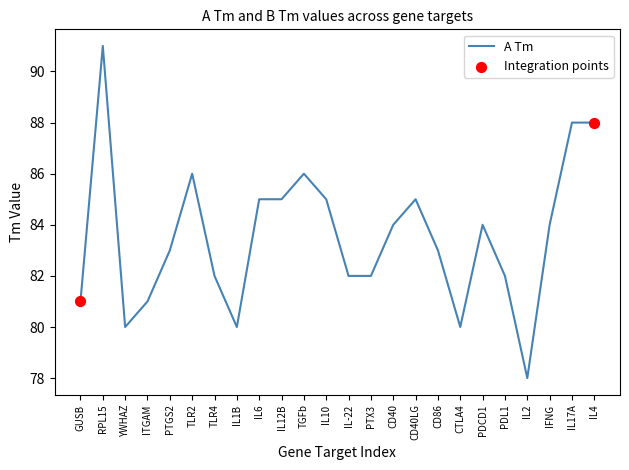

What is the change in value from IL-22 to PDCD1?

+2